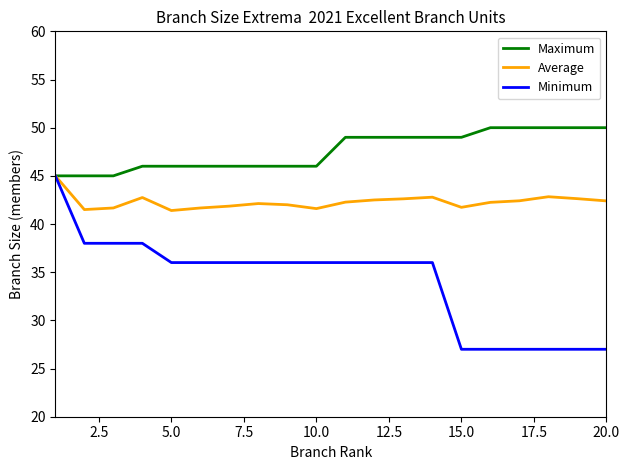

What is the difference between the maximum and minimum values in the Maximum series?

5.0